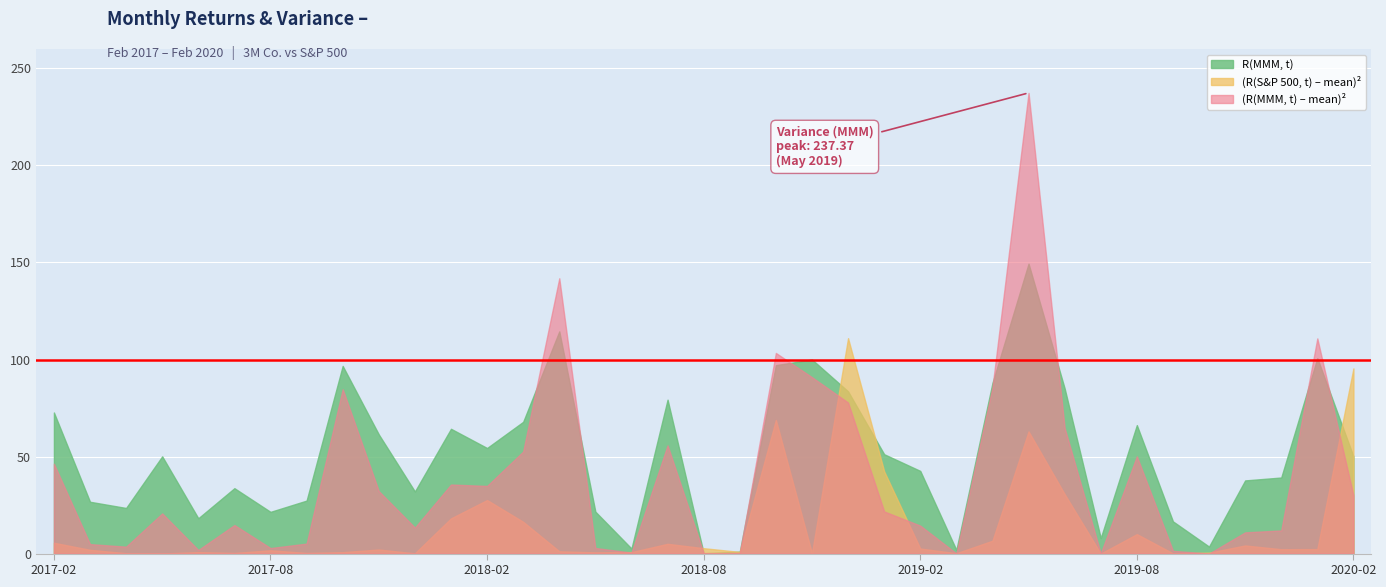

What is the label of the 36th point from the right?

2017-03